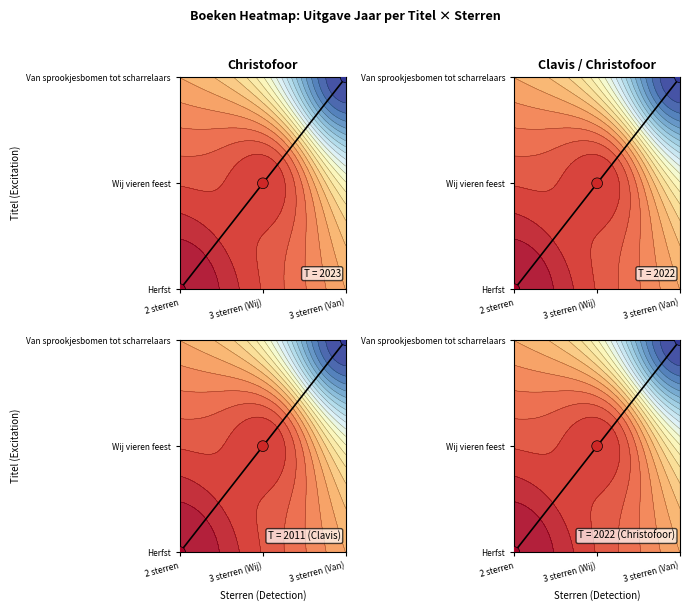

The chart shows a value of 0 at 2 sterren. True or false?

True